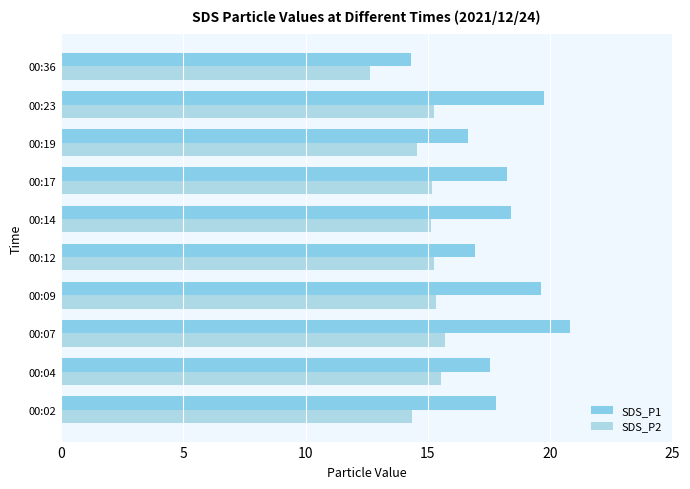

At how many categories does at least one series exceed 15?

9